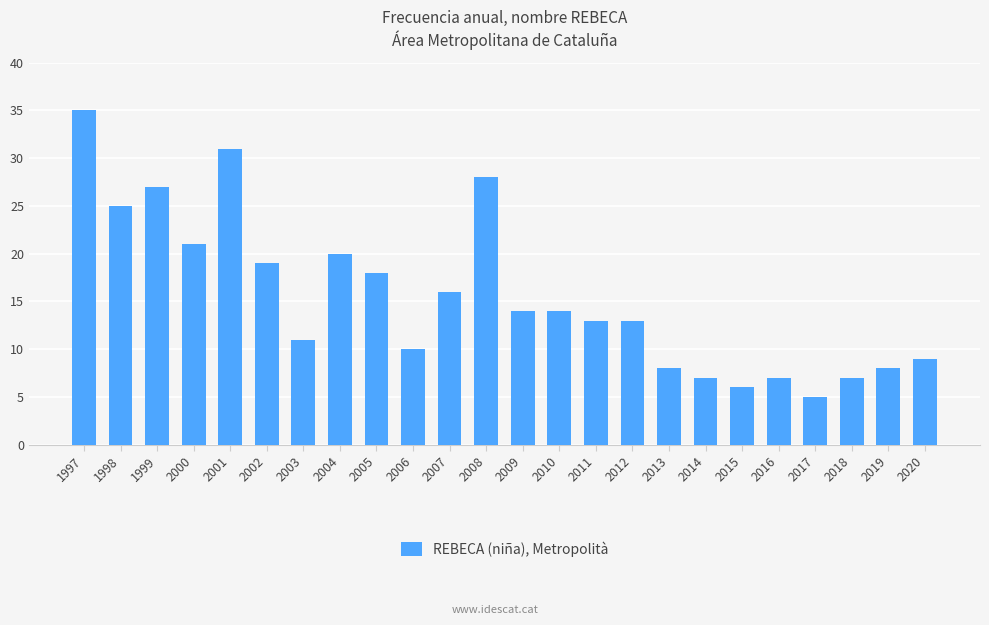

Which has a higher value, 2011 or 1997?

1997